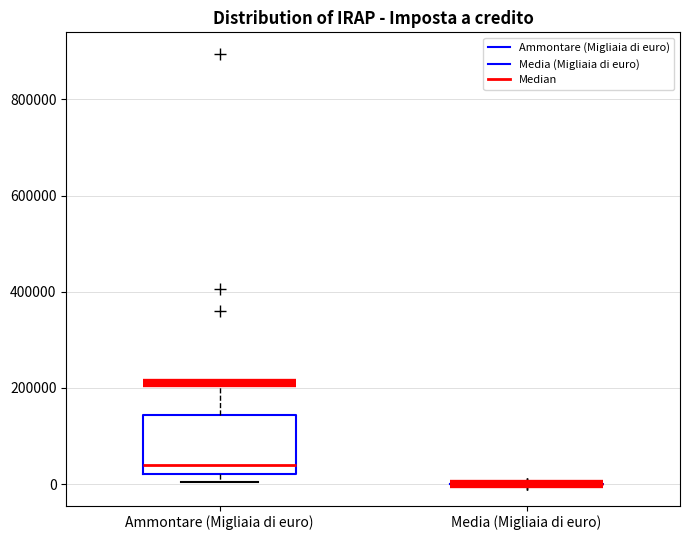

Comparing the boxes themselves (not the whiskers), which one is the tallest?

Ammontare (Migliaia di euro)